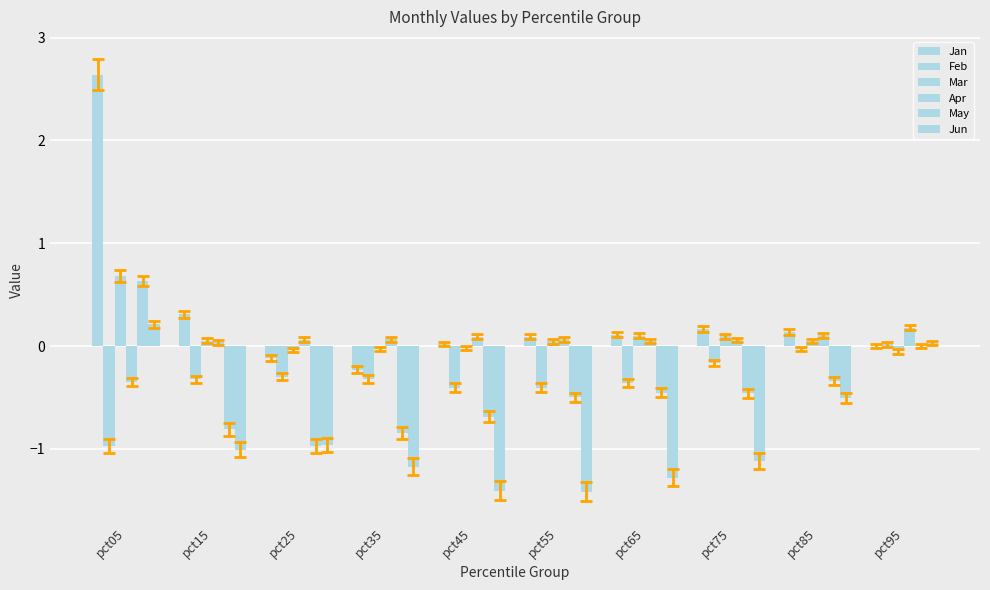

At which category is the sum across all series the highest?

pct05